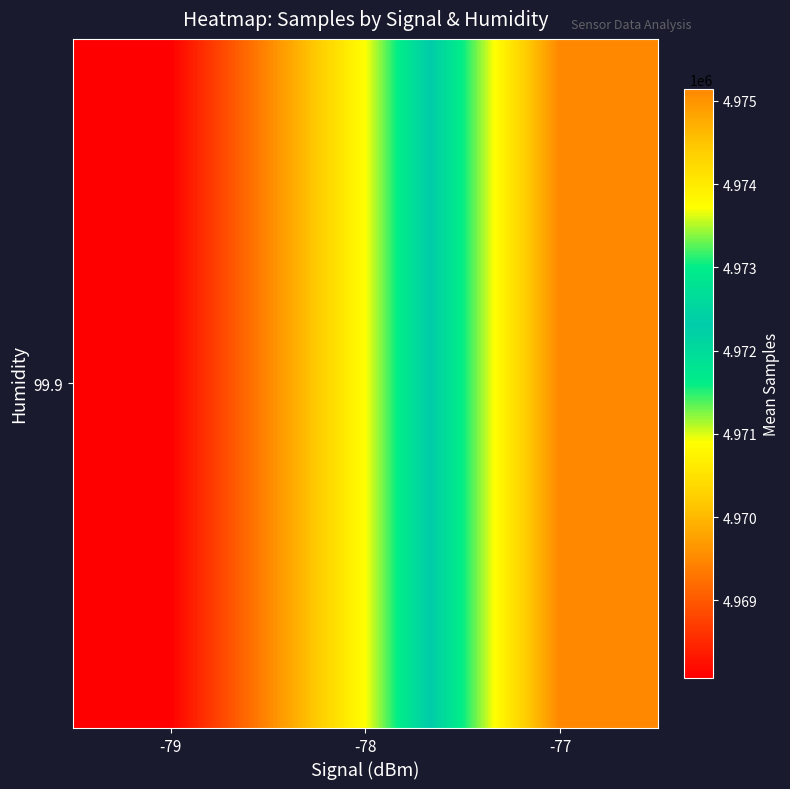

What is the minimum value shown in the chart?

4968071.0